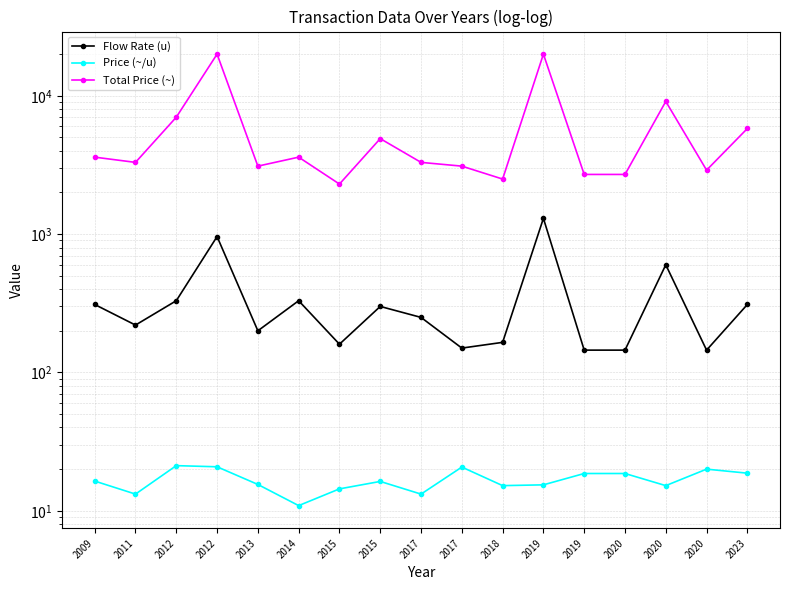

At which label does Total Price (~) first exceed 3300?

2009